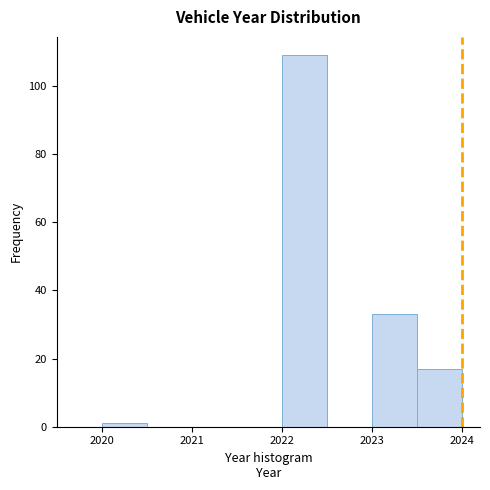

What is the height of the bar covering 2022.0 to 2022.5 on the x-axis? The values are not printed on the chart, so give them approximately, as read against the axis.

110